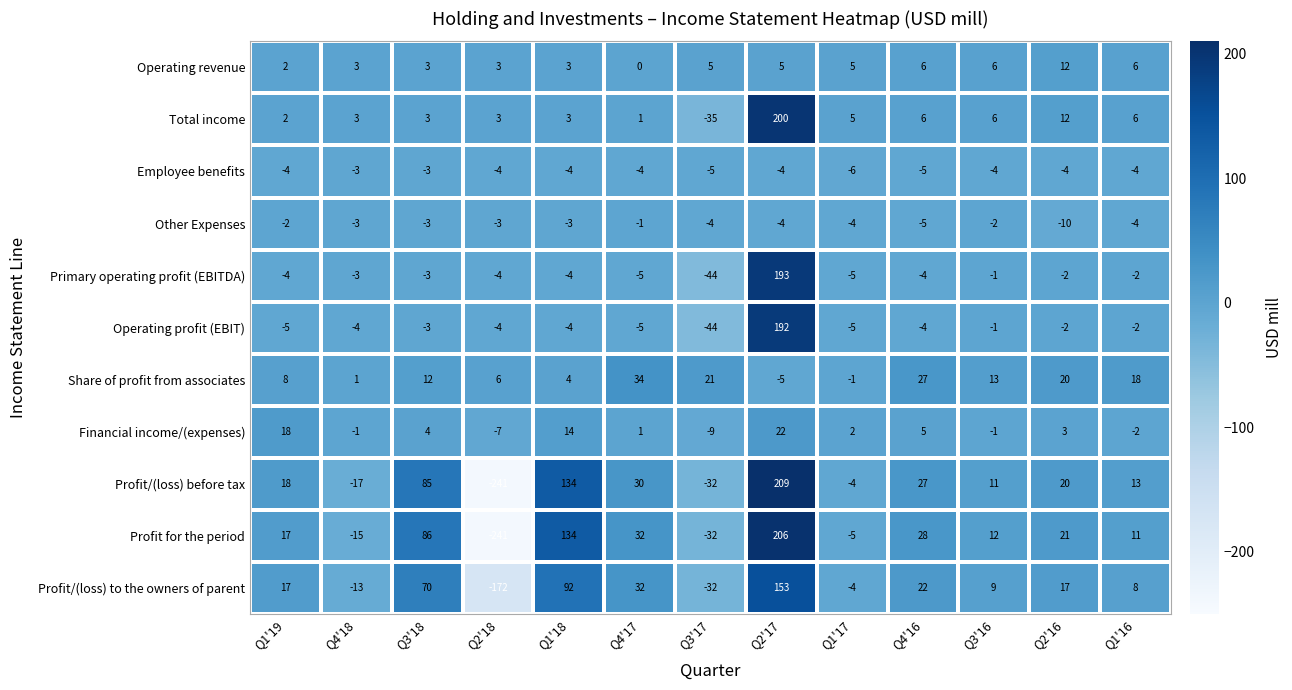

What is the difference between the maximum and second lowest values in the Profit/(loss) before tax series?

241